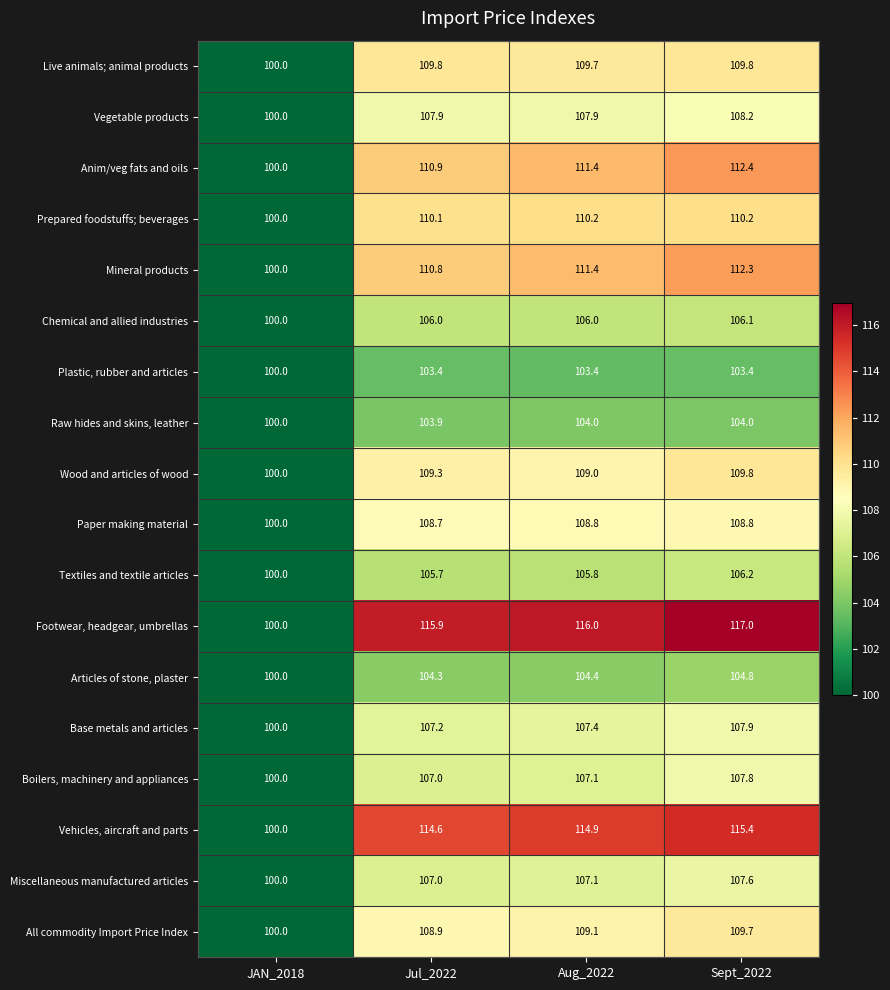

True or false: Textiles and textile articles has a value of 66.5 at Sept_2022.

False